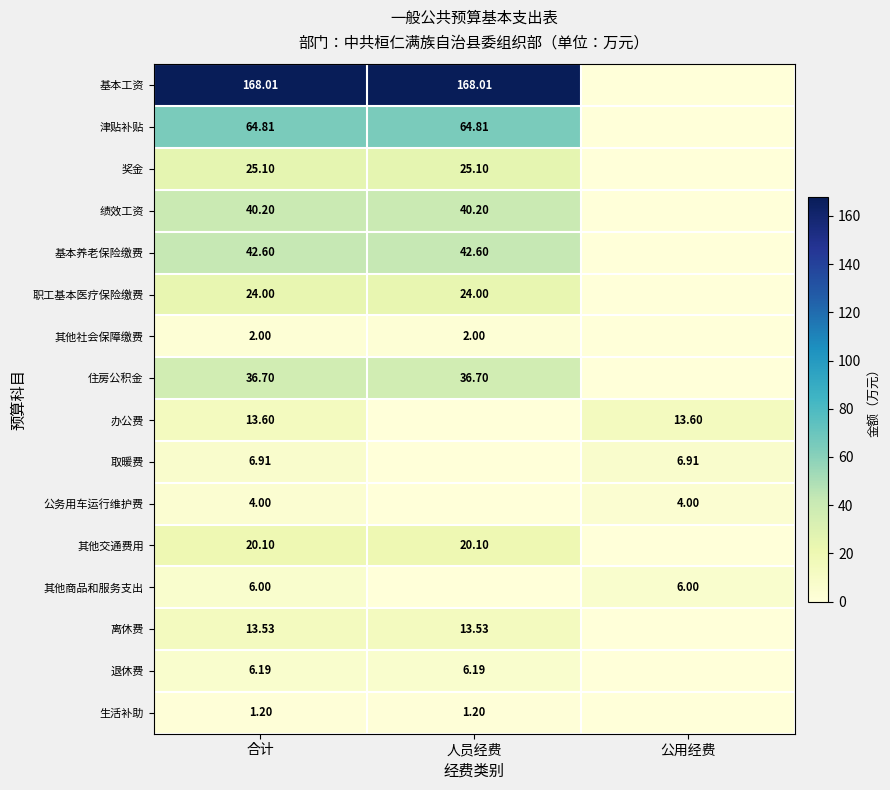

At 合计, list the series in order from largest to smallest.

基本工资, 津贴补贴, 基本养老保险缴费, 绩效工资, 住房公积金, 奖金, 职工基本医疗保险缴费, 其他交通费用, 办公费, 离休费, 取暖费, 退休费, 其他商品和服务支出, 公务用车运行维护费, 其他社会保障缴费, 生活补助